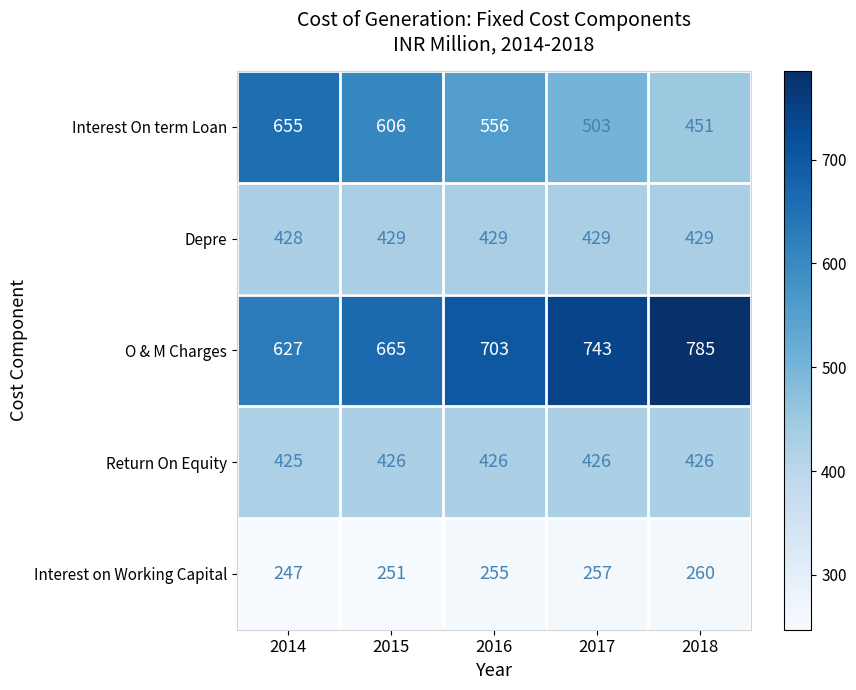

At which category is the sum across all series the highest?

2014